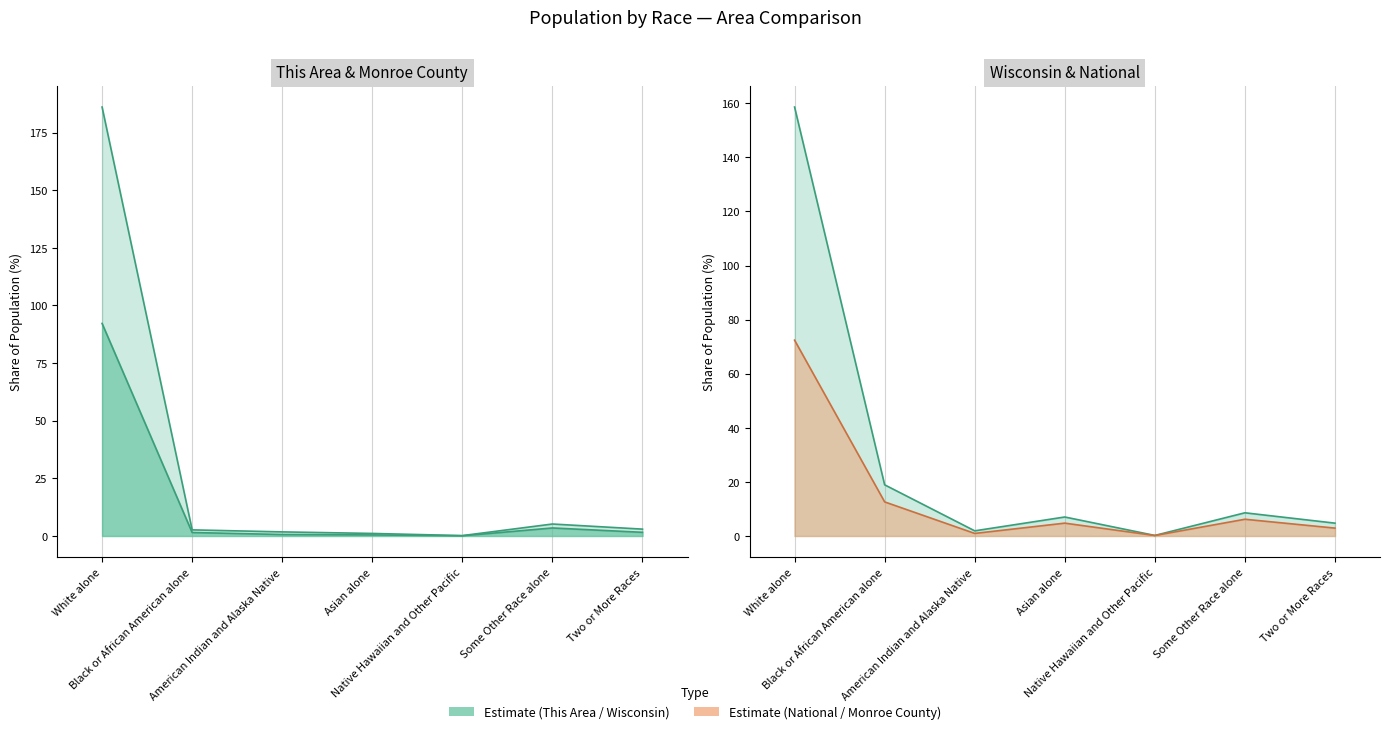

At how many categories does at least one series exceed 56?

1